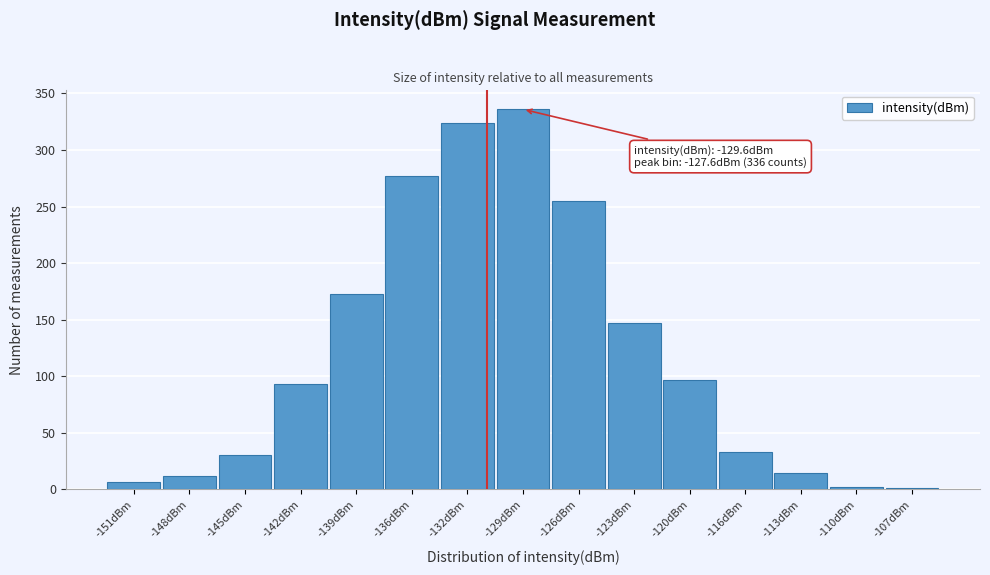

What is the sum of the values at -129dBm and -113dBm?

350